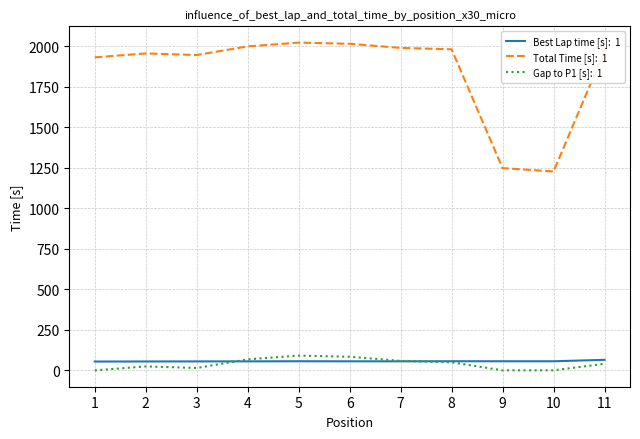

How many lines are shown in the chart?

3